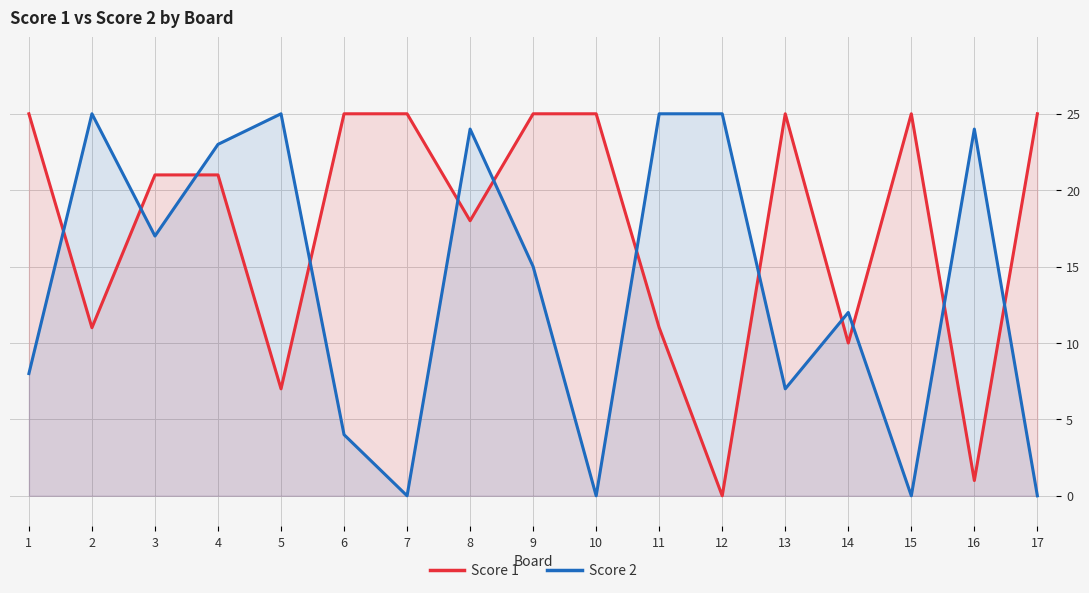

Is it true that Score 1 equals 25 at 9?

True